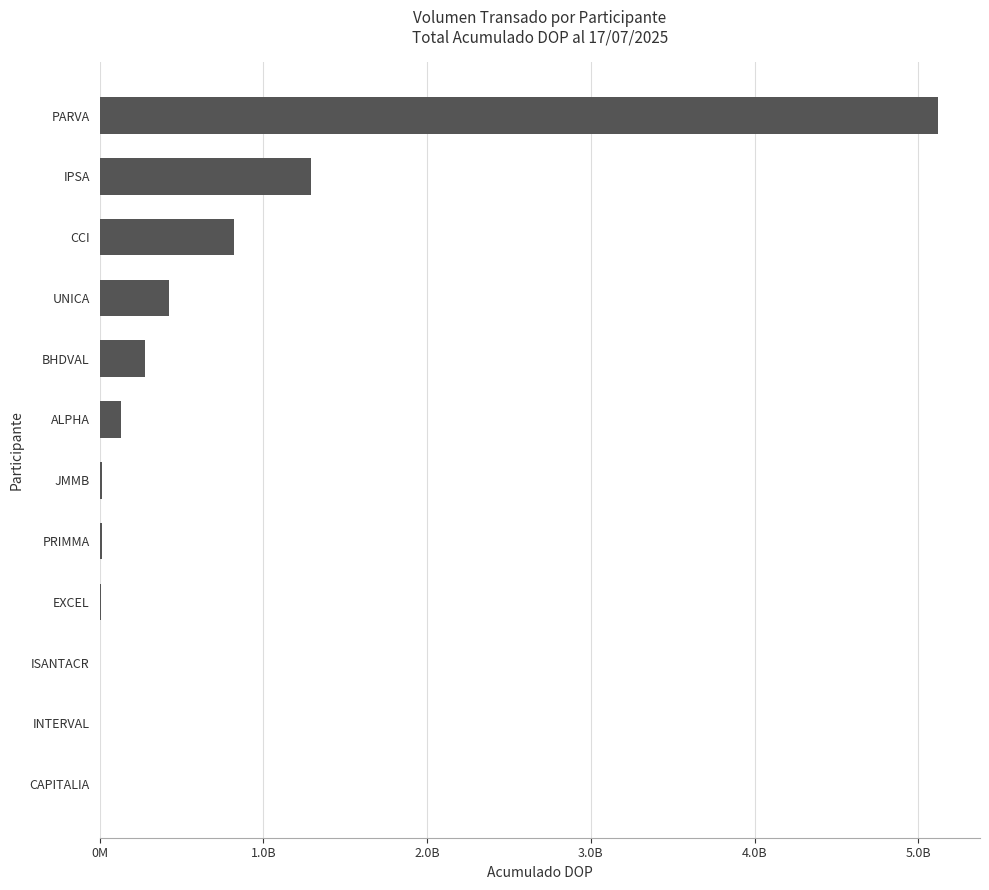

Are the bars grouped side by side (vs. stacked)?

No